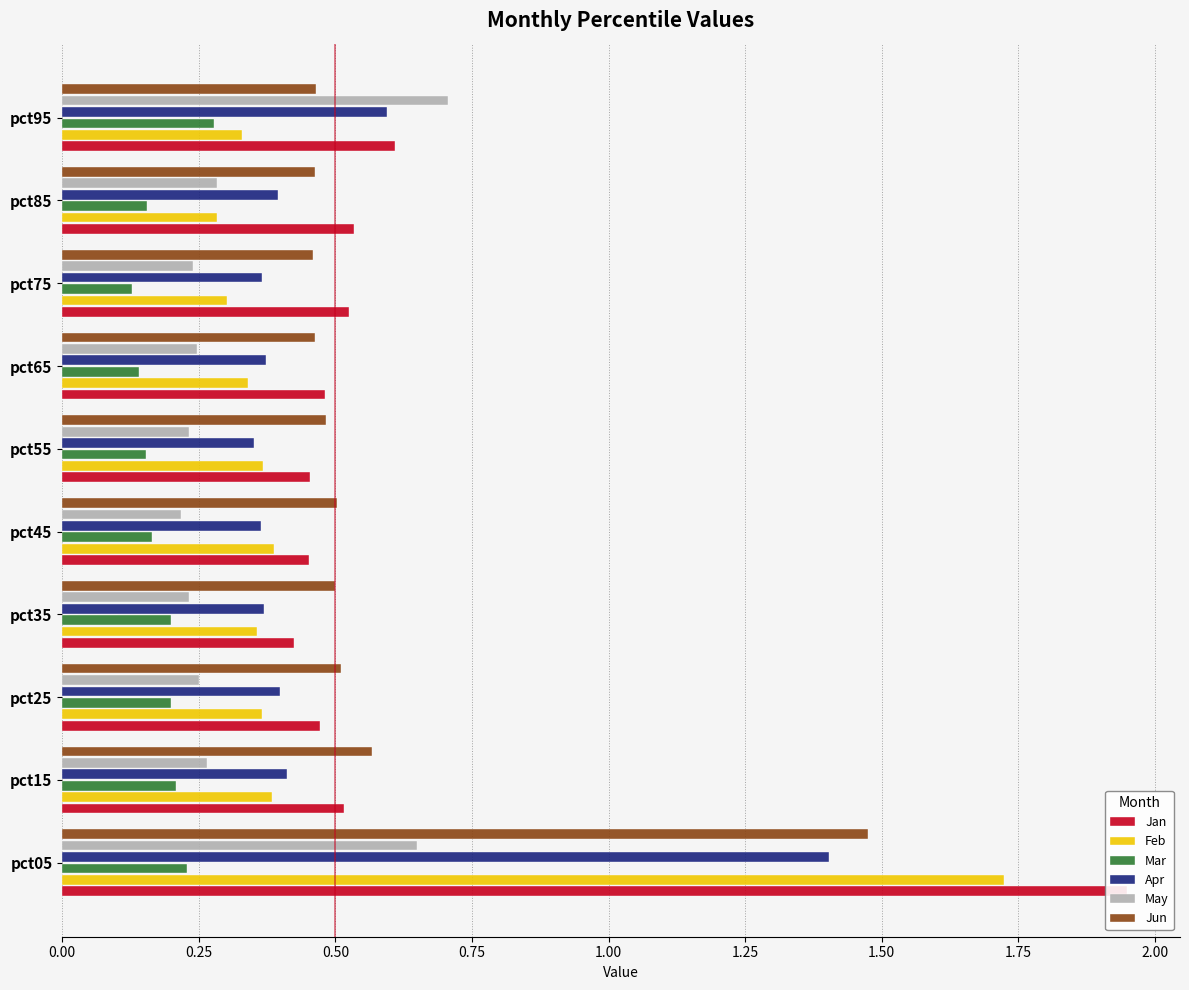

Reading right to left, list all the values displayed in this chart.

Jan: 0.6	0.5	0.5	0.5	0.5	0.5	0.4	0.5	0.5	1.9
Feb: 0.3	0.3	0.3	0.3	0.4	0.4	0.4	0.4	0.4	1.7
Mar: 0.3	0.2	0.1	0.1	0.2	0.2	0.2	0.2	0.2	0.2
Apr: 0.6	0.4	0.4	0.4	0.4	0.4	0.4	0.4	0.4	1.4
May: 0.7	0.3	0.2	0.2	0.2	0.2	0.2	0.3	0.3	0.6
Jun: 0.5	0.5	0.5	0.5	0.5	0.5	0.5	0.5	0.6	1.5